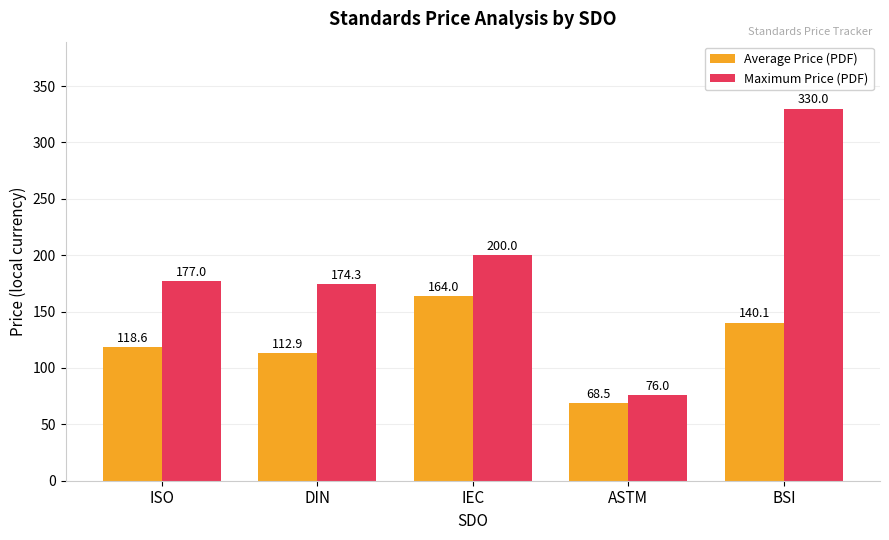

The value of Maximum Price (PDF) at ASTM is 76.0. True or false?

True